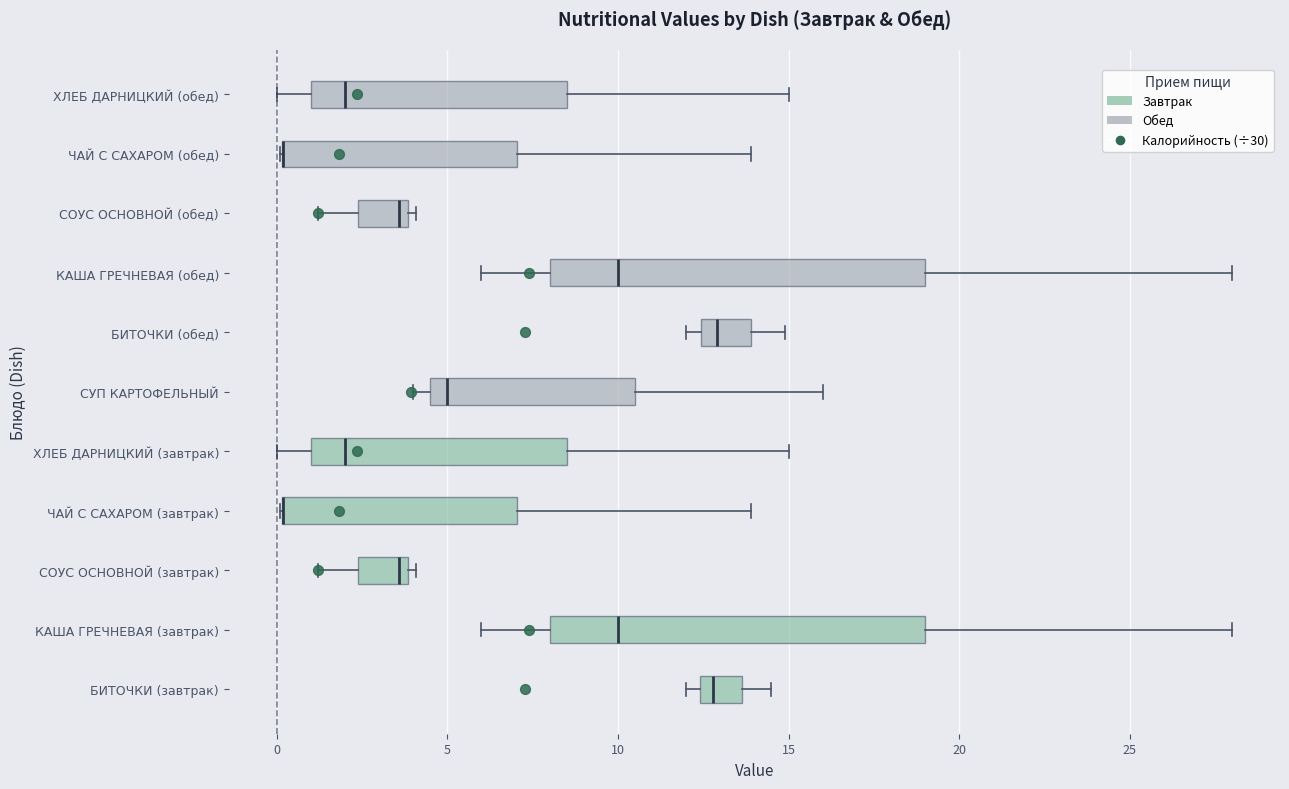

Reading bottom to top, transcribe this box plot: for each box, give where its median line is, the range the box spans, and where its two whiskers end, as read against the x-axis. The values are not printed on the chart, so give them approximately, as read against the axis.

БИТОЧКИ (завтрак): median 13.0, box 12.5 to 13.5, whiskers 12.0 to 14.5
КАША ГРЕЧНЕВАЯ (завтрак): median 10.0, box 8.0 to 19.0, whiskers 6.0 to 28.0
СОУС ОСНОВНОЙ (завтрак): median 3.5, box 2.5 to 4.0, whiskers 1.0 to 4.0 (just right of the box's right edge)
ЧАЙ С САХАРОМ (завтрак): median 0.0 (drawn on the box's left edge), box 0.0 to 7.0, whiskers 0.0 to 14.0
ХЛЕБ ДАРНИЦКИЙ (завтрак): median 2.0, box 1.0 to 8.5, whiskers 0.0 to 15.0
СУП КАРТОФЕЛЬНЫЙ: median 5.0, box 4.5 to 10.5, whiskers 4.0 to 16.0
БИТОЧКИ (обед): median 13.0, box 12.5 to 14.0, whiskers 12.0 to 15.0
КАША ГРЕЧНЕВАЯ (обед): median 10.0, box 8.0 to 19.0, whiskers 6.0 to 28.0
СОУС ОСНОВНОЙ (обед): median 3.5, box 2.5 to 4.0, whiskers 1.0 to 4.0 (just right of the box's right edge)
ЧАЙ С САХАРОМ (обед): median 0.0 (drawn on the box's left edge), box 0.0 to 7.0, whiskers 0.0 to 14.0
ХЛЕБ ДАРНИЦКИЙ (обед): median 2.0, box 1.0 to 8.5, whiskers 0.0 to 15.0